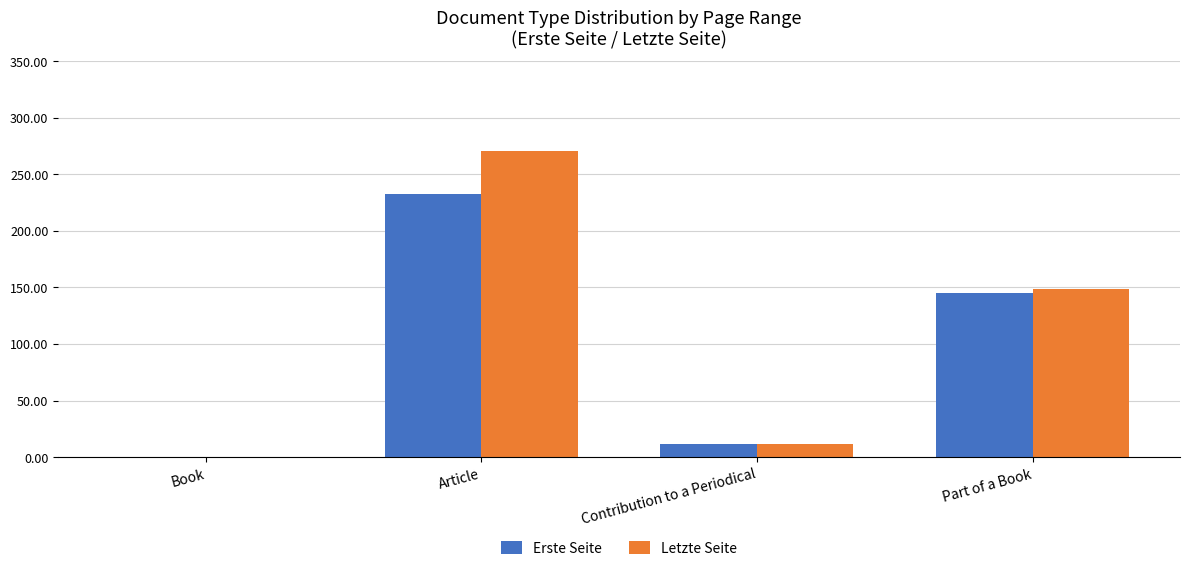

At which category is the sum across all series the highest?

Article